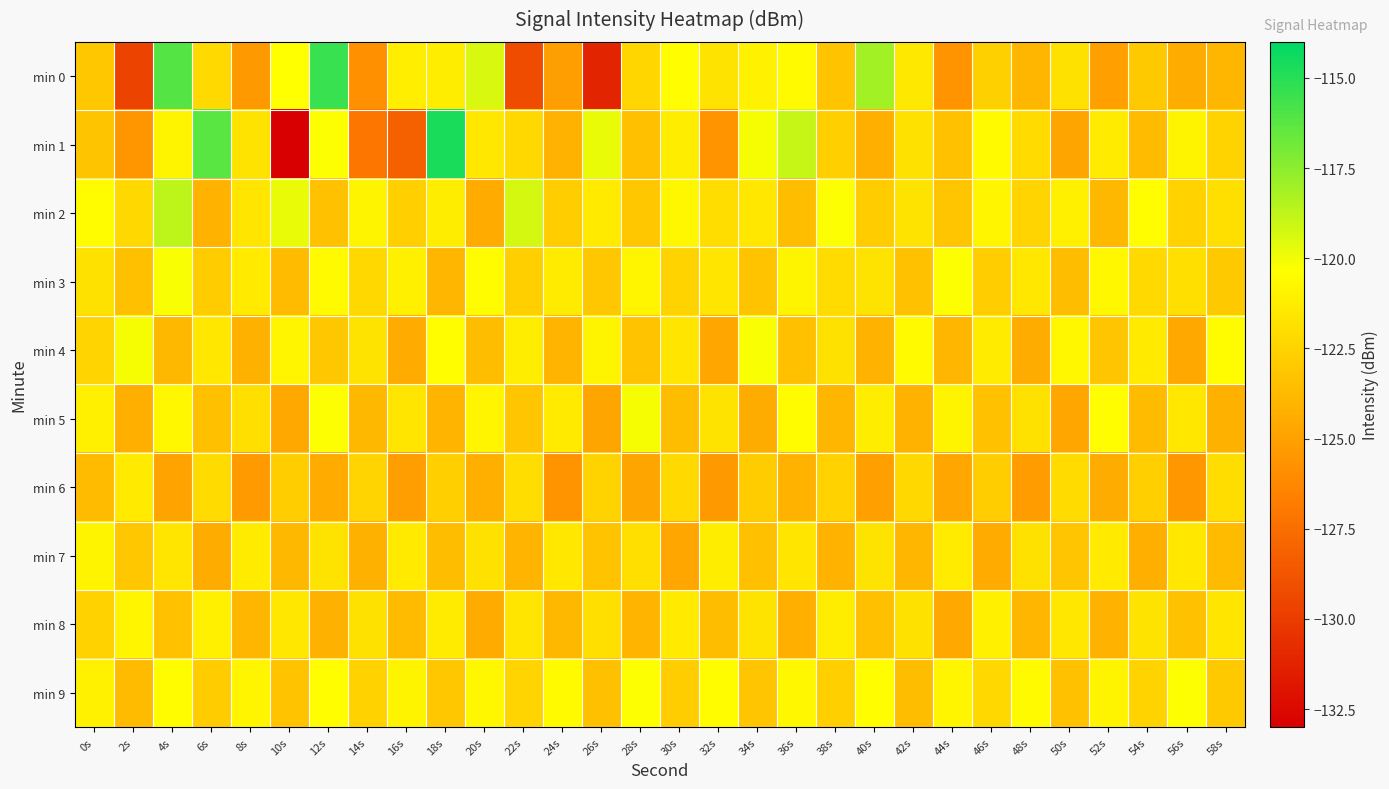

Which label corresponds to the largest value in the chart?

18s